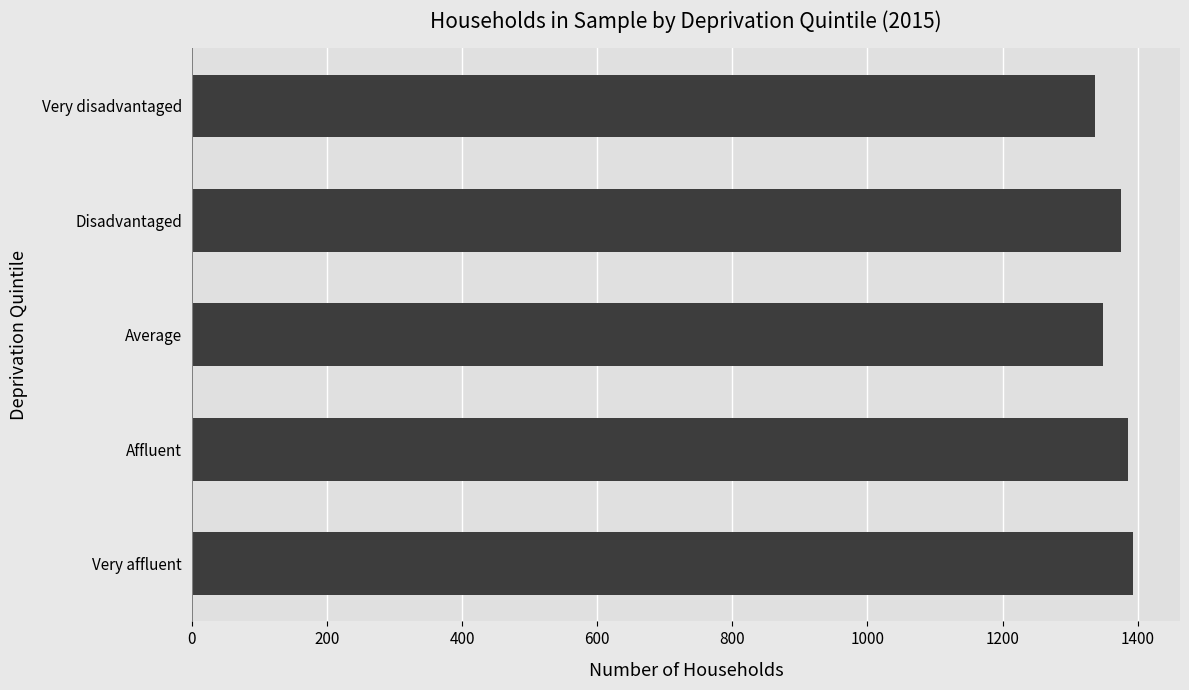

Reading bottom to top, what are all the values shown in this chart?

Very affluent=1393	Affluent=1386	Average=1348	Disadvantaged=1375	Very disadvantaged=1337